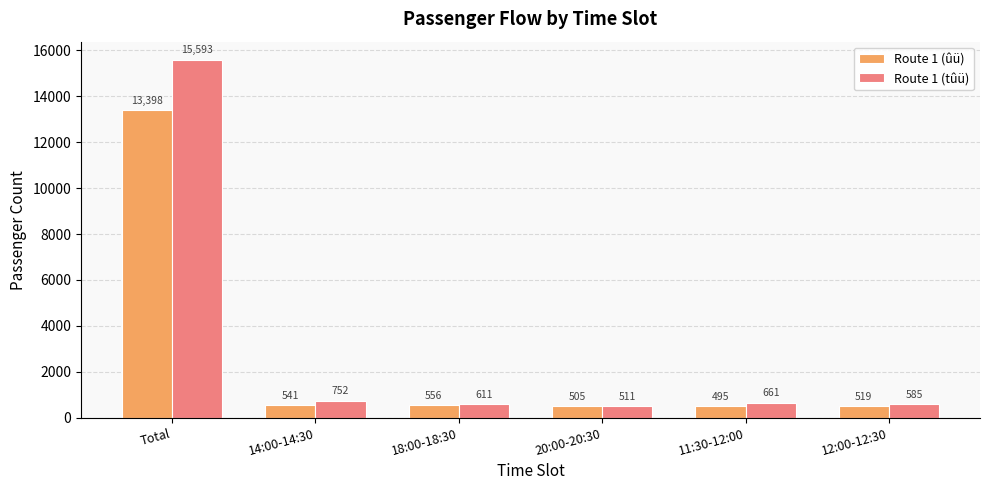

The value of Route 1 (ûü) at 12:00-12:30 is 519. True or false?

True